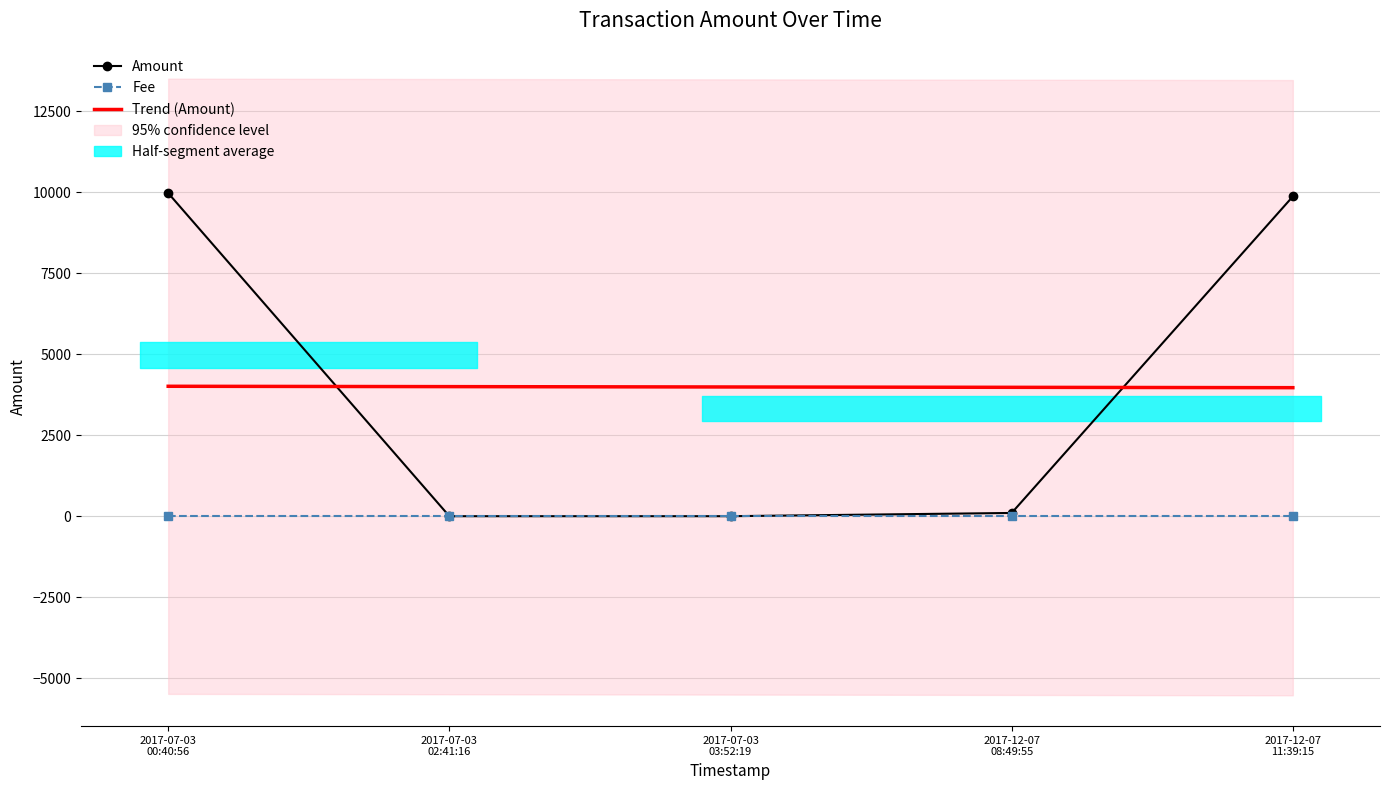

After their last crossing, which series has the higher values: Trend (Amount) or Amount?

Amount